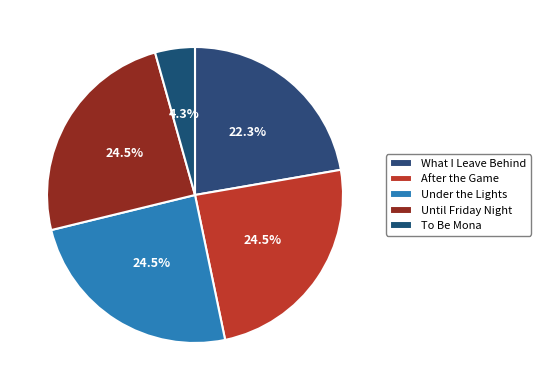

Count the number of slices in the pie.

5